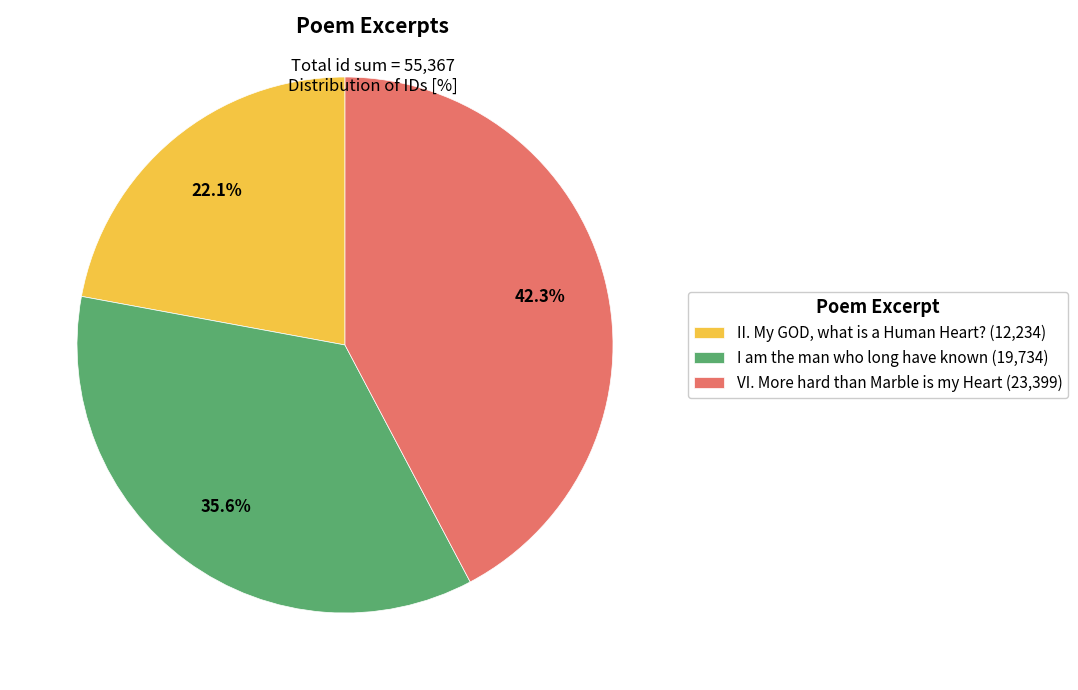

What is the ratio of the value at VI. More hard than Marble is my Heart (23,399) to the value at I am the man who long have known (19,734)?

1.2